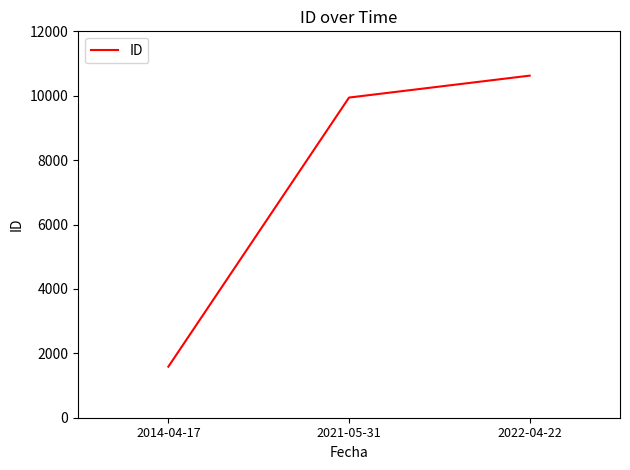

What is the change in value from 2014-04-17 to 2021-05-31?

+8357